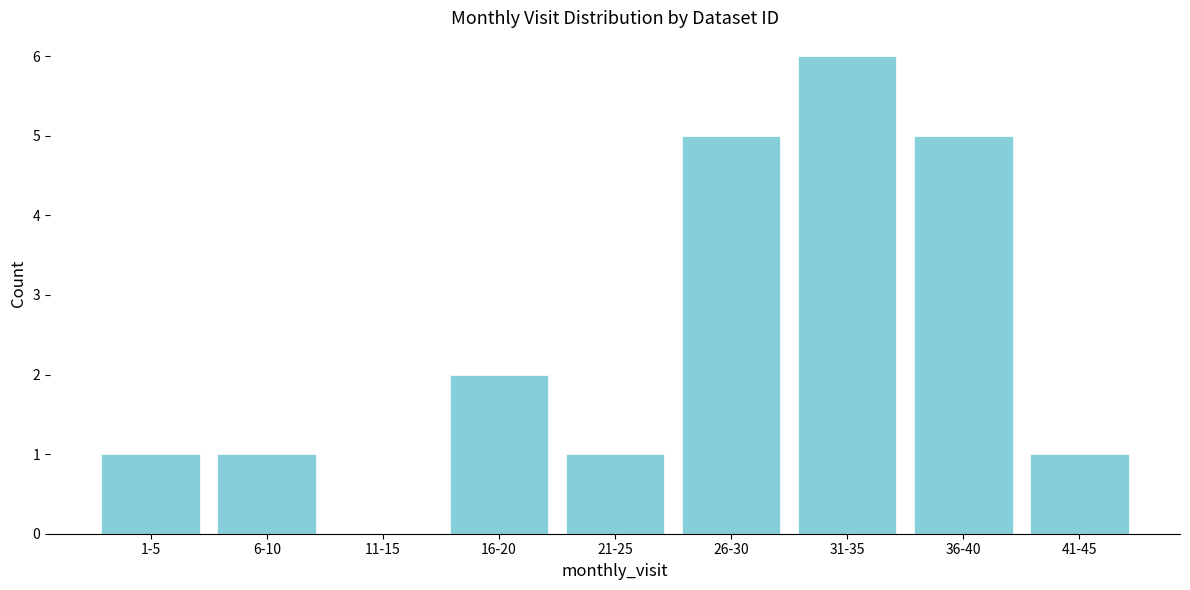

Reading left to right, transcribe all the data shown in this chart.

1-5=1	6-10=1	11-15=0	16-20=2	21-25=1	26-30=5	31-35=6	36-40=5	41-45=1